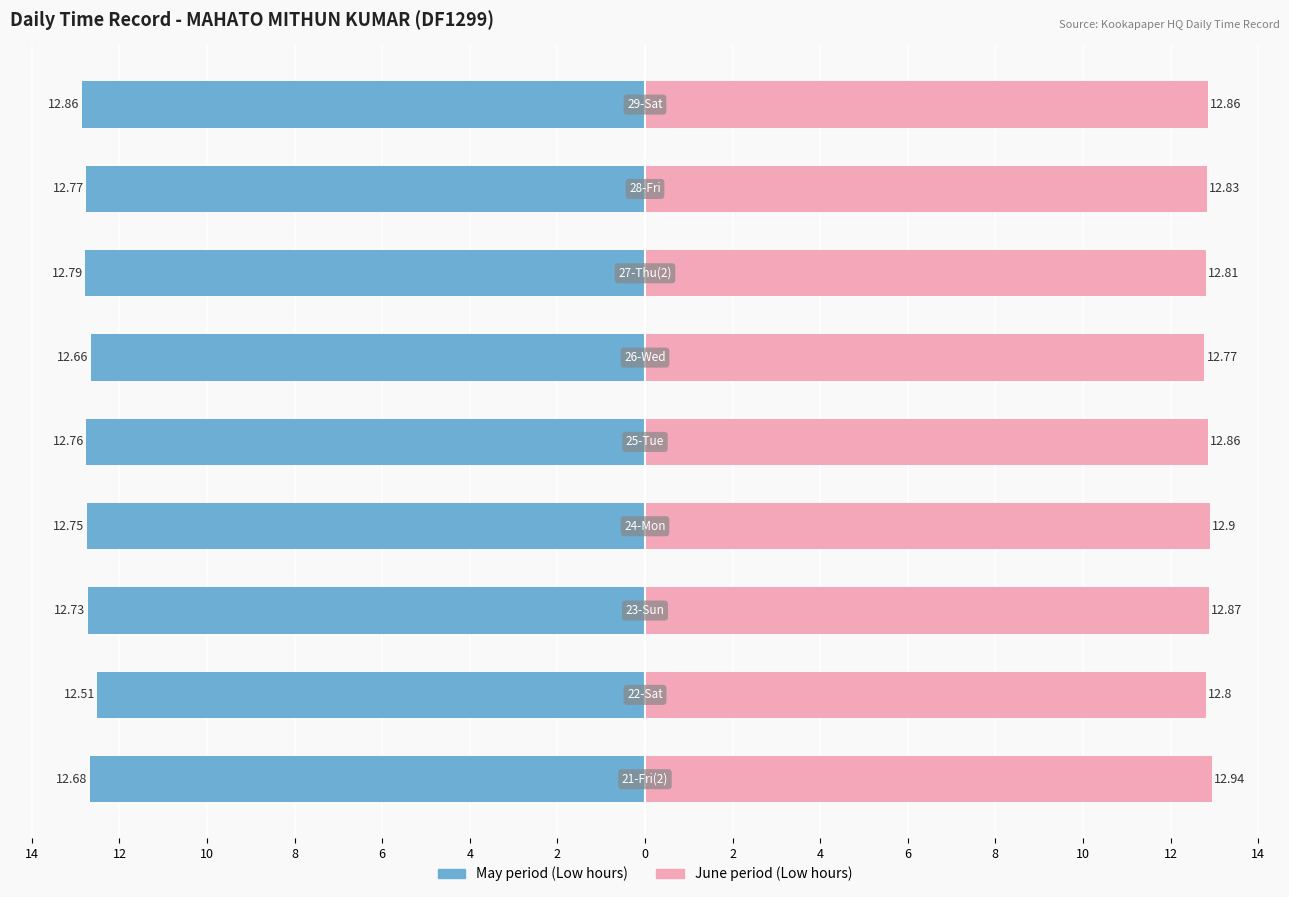

What is the difference between the second highest and minimum values in the June period series?

0.1